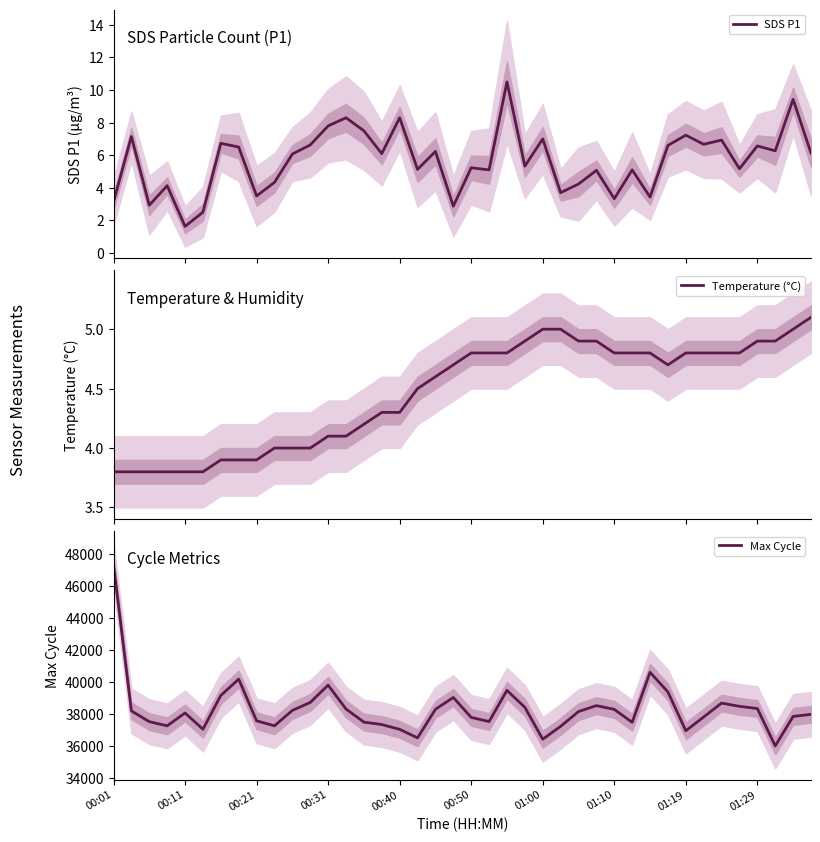

How many interior local valleys does the Max Cycle series have?

9